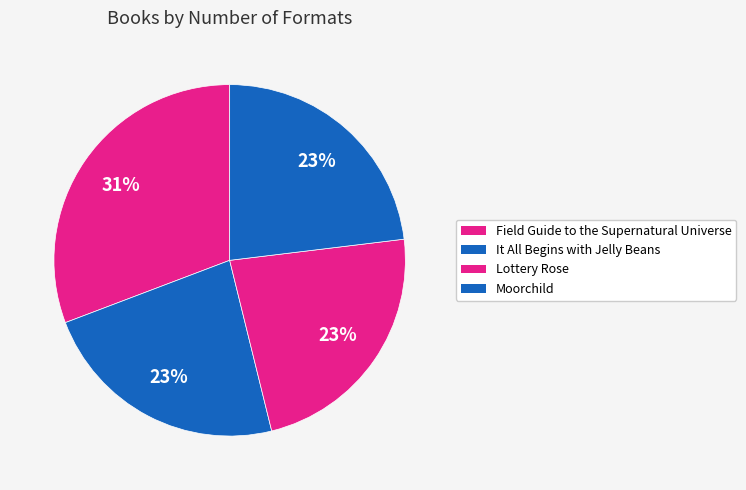

How many segments does this pie chart have?

4